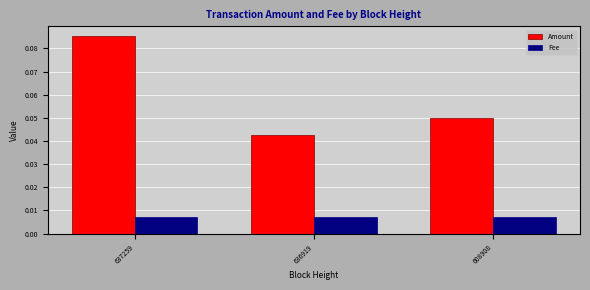

What are all the series names shown in the legend?

Amount, Fee